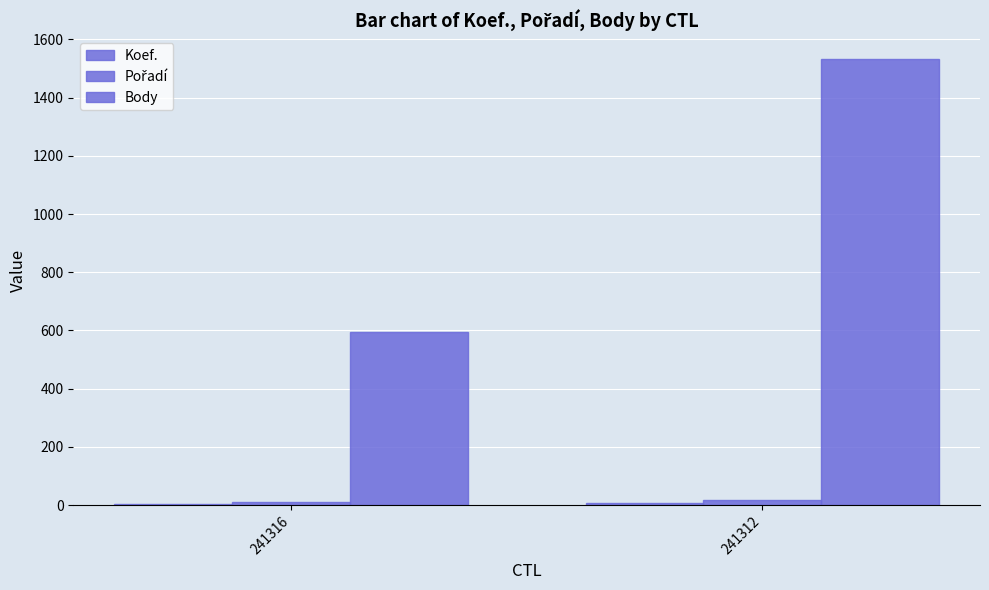

What is the sum of all Pořadí values?

28